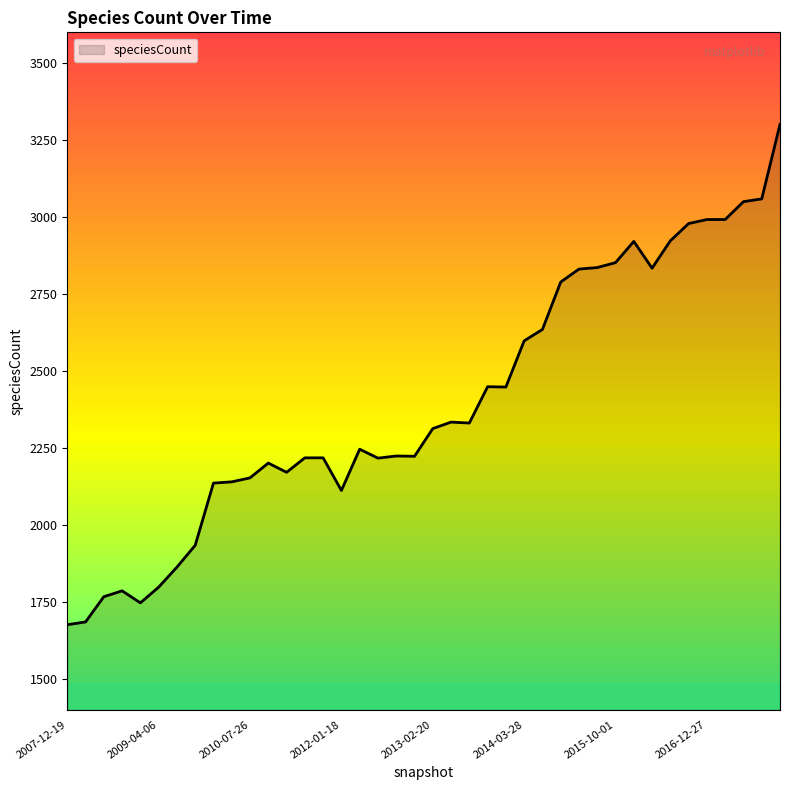

What is the greatest value displayed?

3301